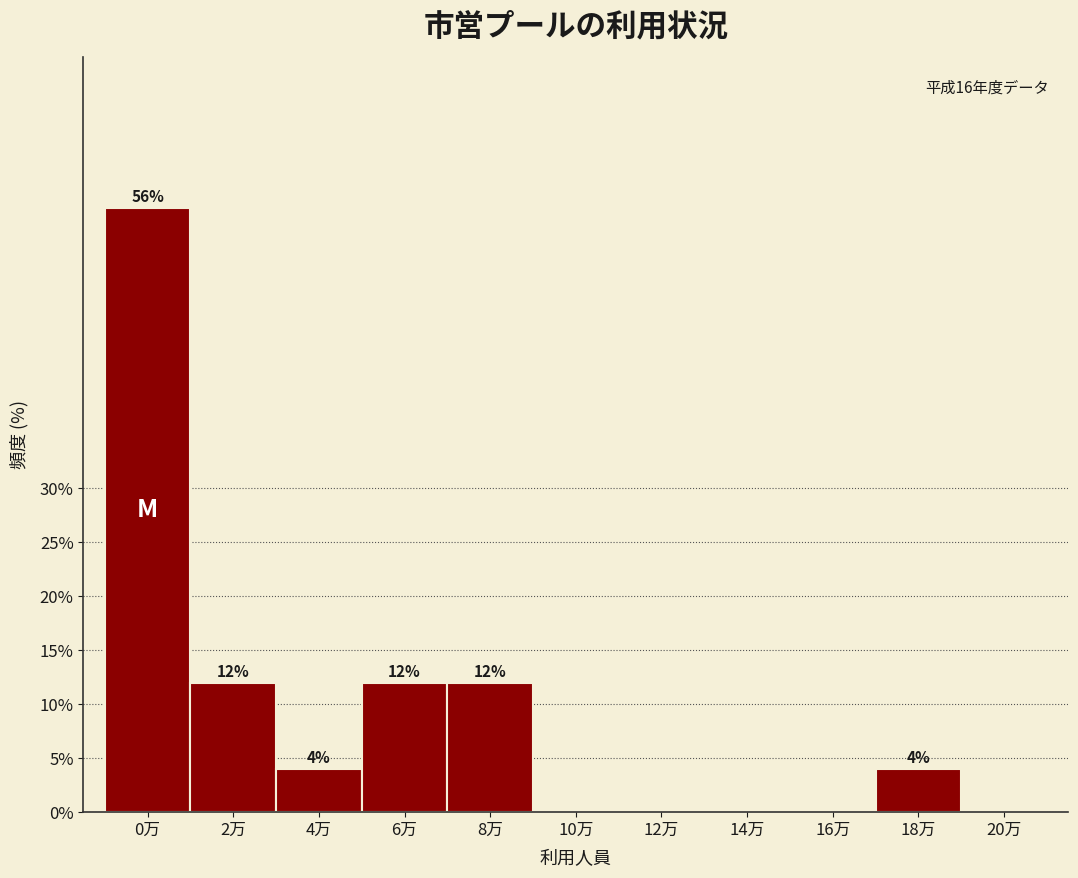

Reading right to left, extract all data points from this chart.

20万=0.0	18万=4.0	16万=0.0	14万=0.0	12万=0.0	10万=0.0	8万=12.0	6万=12.0	4万=4.0	2万=12.0	0万=56.0